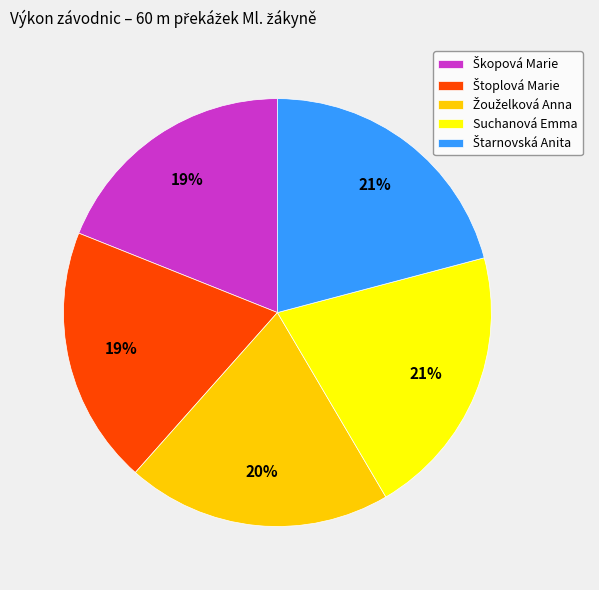

What percentage is the Suchanová Emma slice, to the nearest percent?

21%